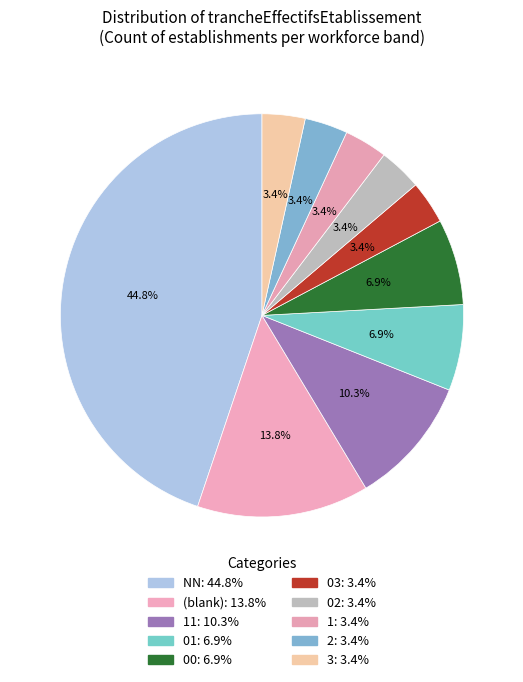

How many segments does this pie chart have?

10